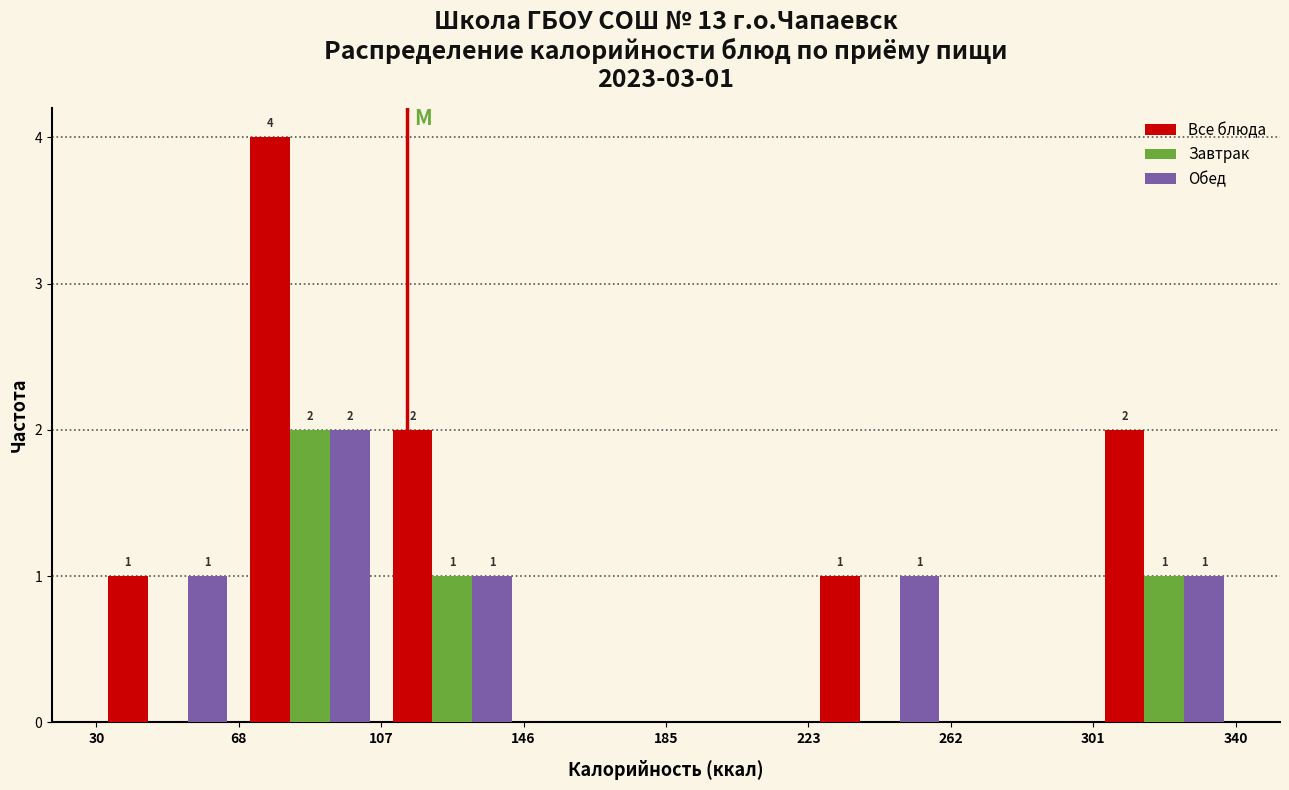

In the Обед series, which range on the x-axis has the tallest bar?

68 to 107